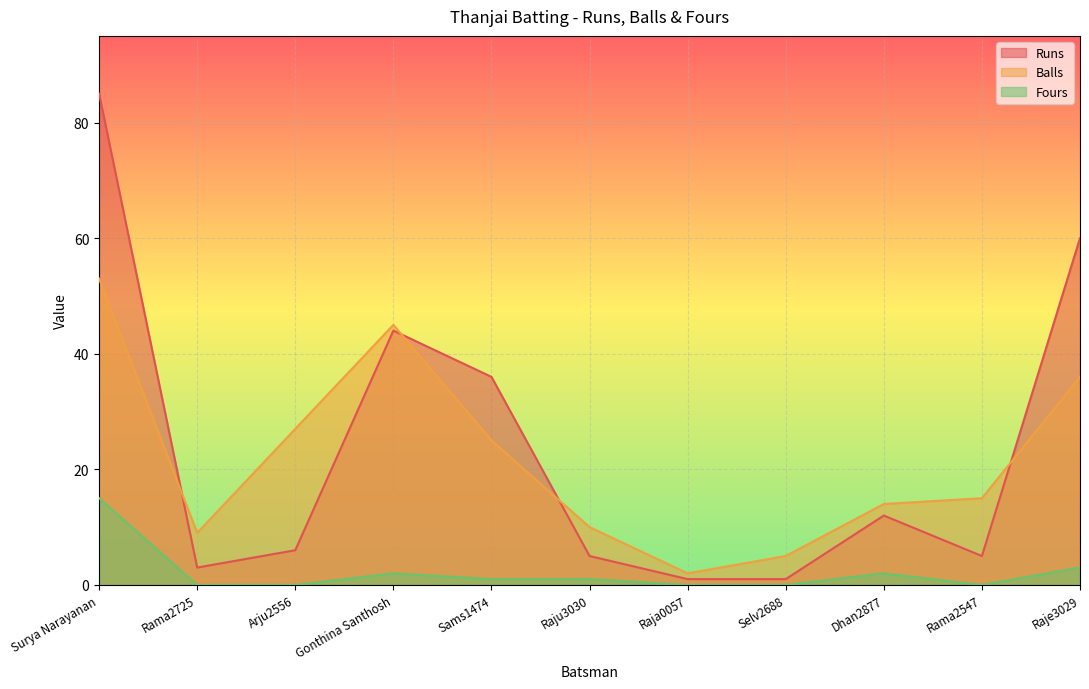

Read the Fours value at Gonthina Santhosh.

2